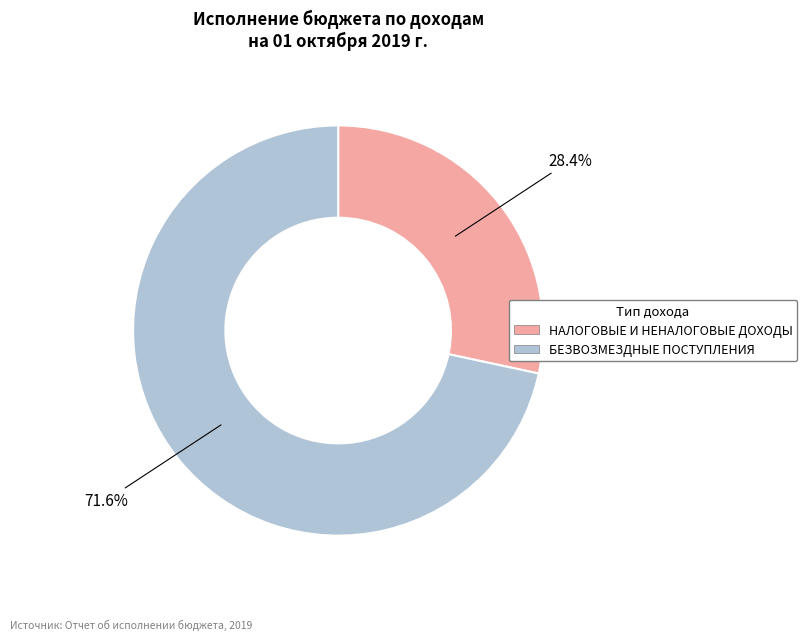

How many slices are in this pie chart?

2